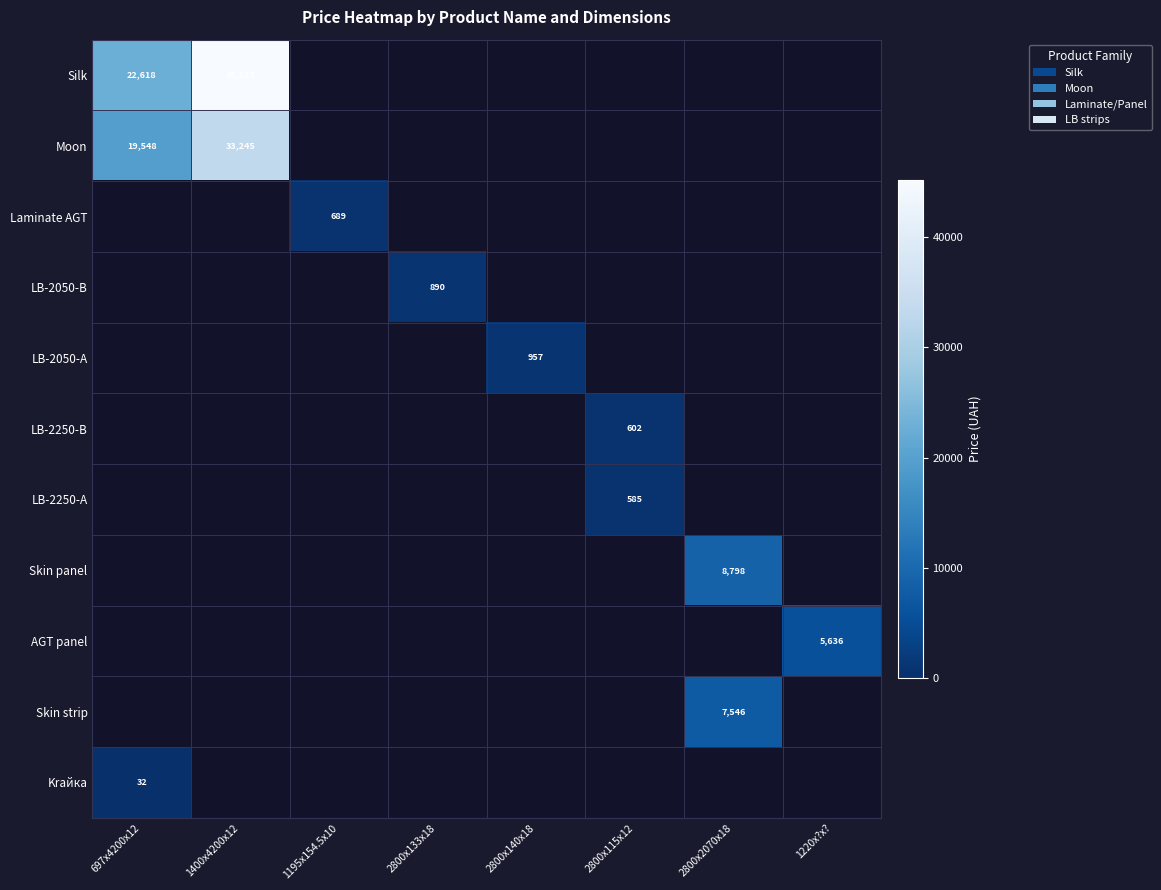

How many categories are shown in the chart?

8